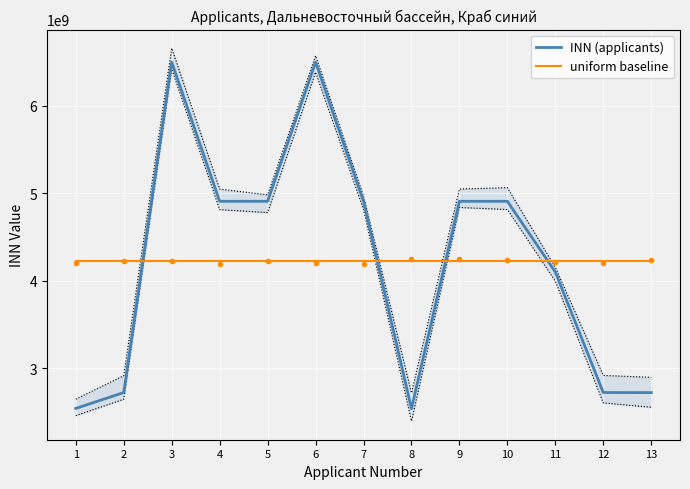

Where is uniform baseline nearest to the value 4221957310?

1